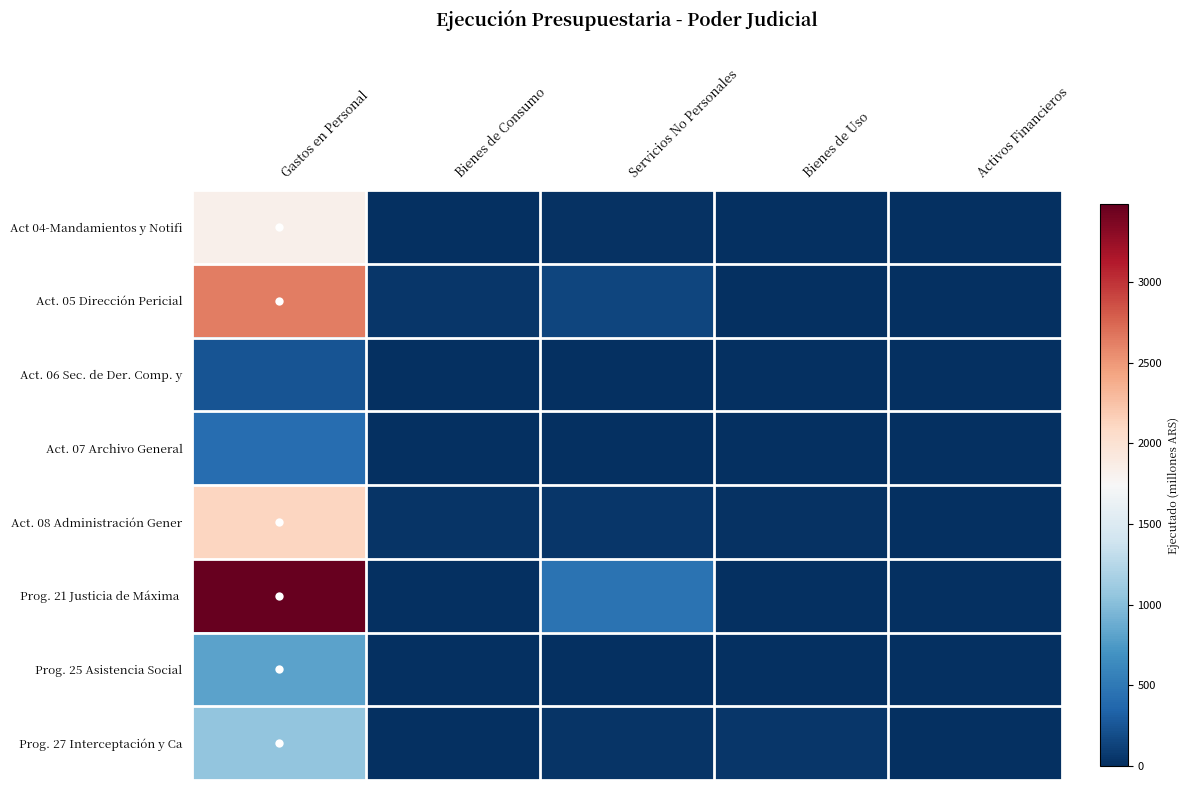

At how many categories does at least one series exceed 3045?

1